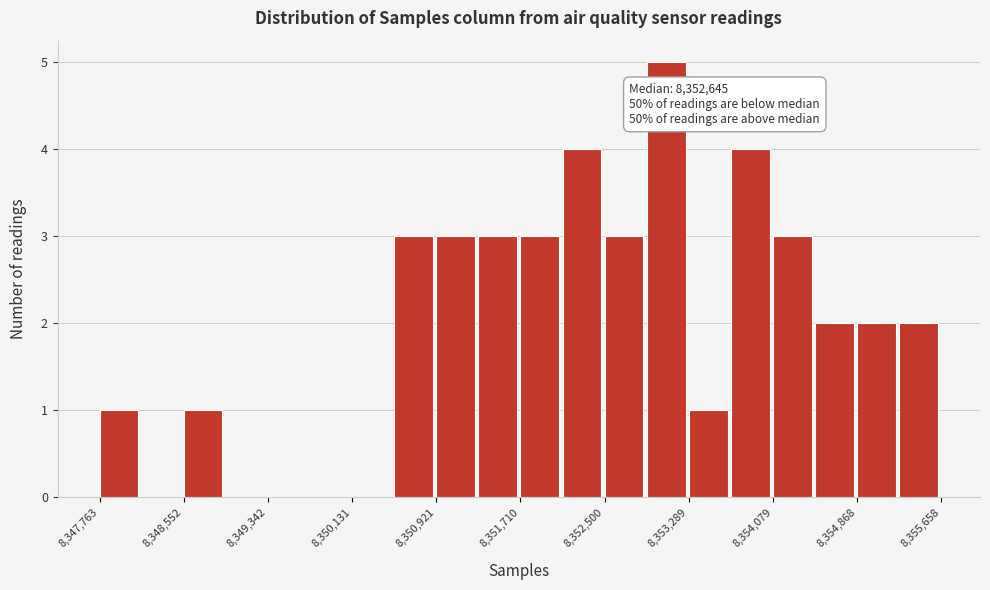

Read against the x-axis, roughly where is the centre of the tallest bar?

8353100